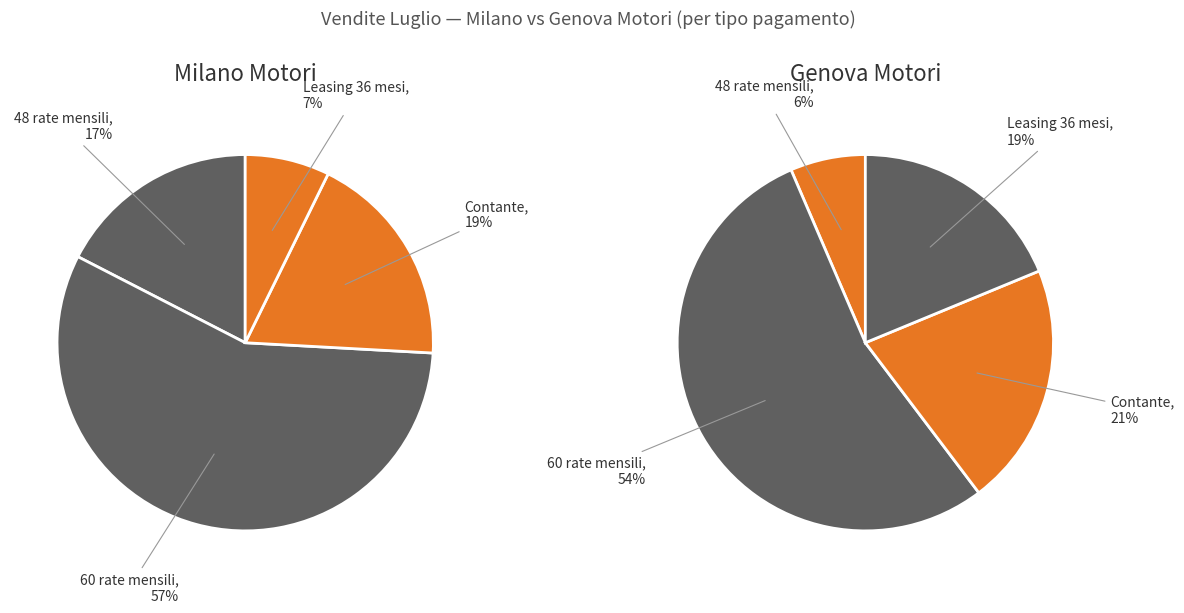

What is the largest slice in the pie chart?

Milano Motori - 60 rate mensili